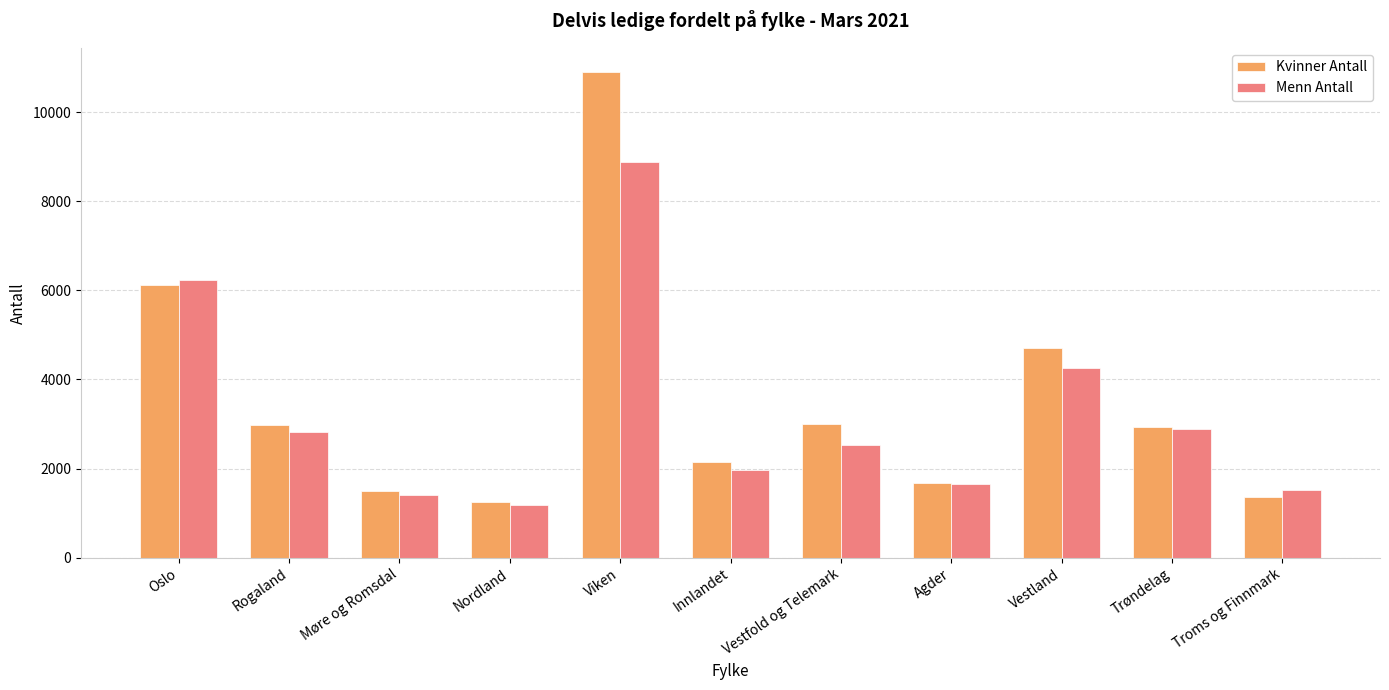

Which label corresponds to the largest value in the chart?

Viken